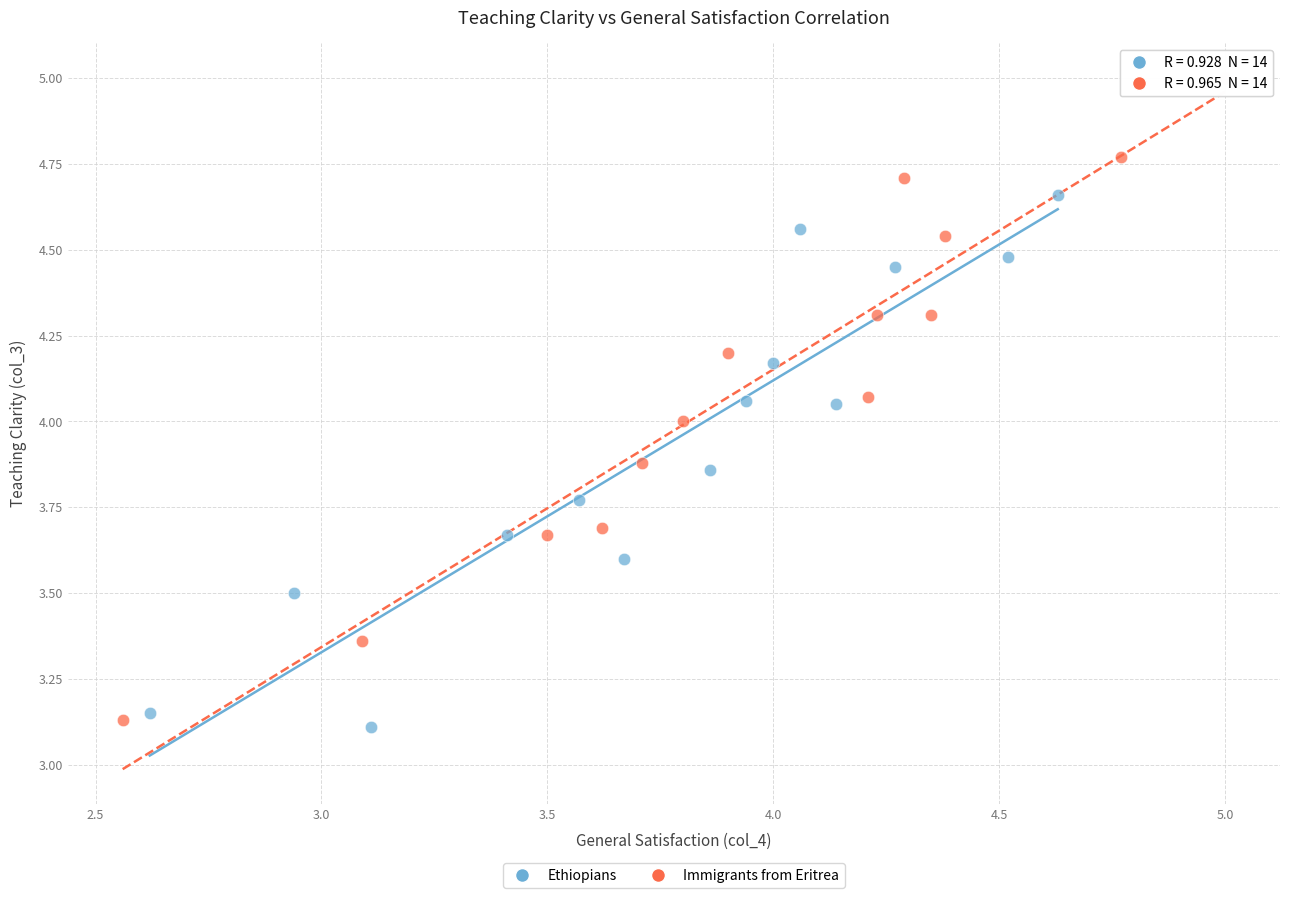

Which series reaches the maximum Y coordinate?

Immigrants from Eritrea